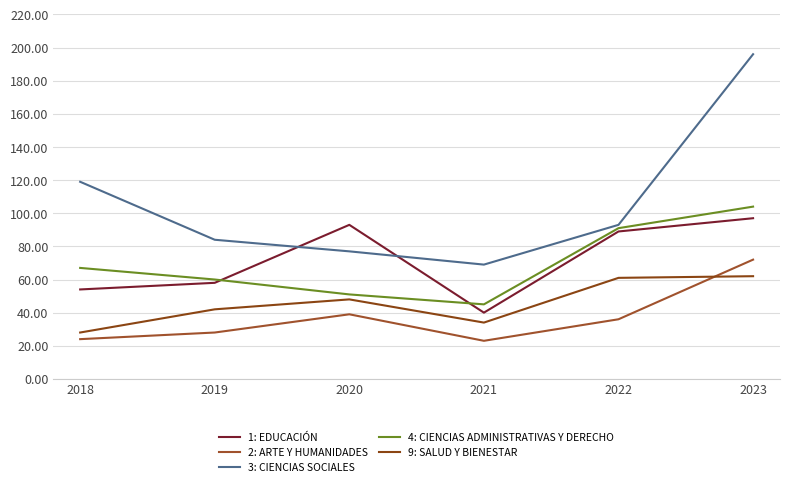

The 3: CIENCIAS SOCIALES series shows 119 at 2018. True or false?

True